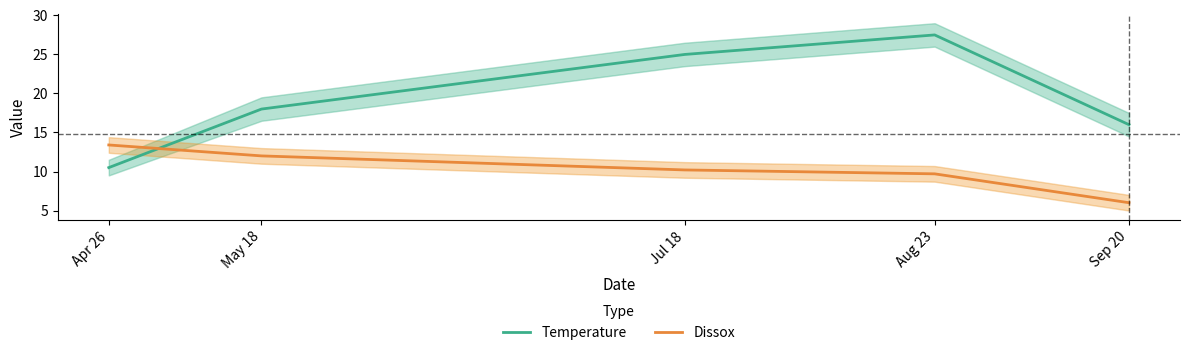

The value of Temperature at Jul 18 is 25.0. True or false?

True